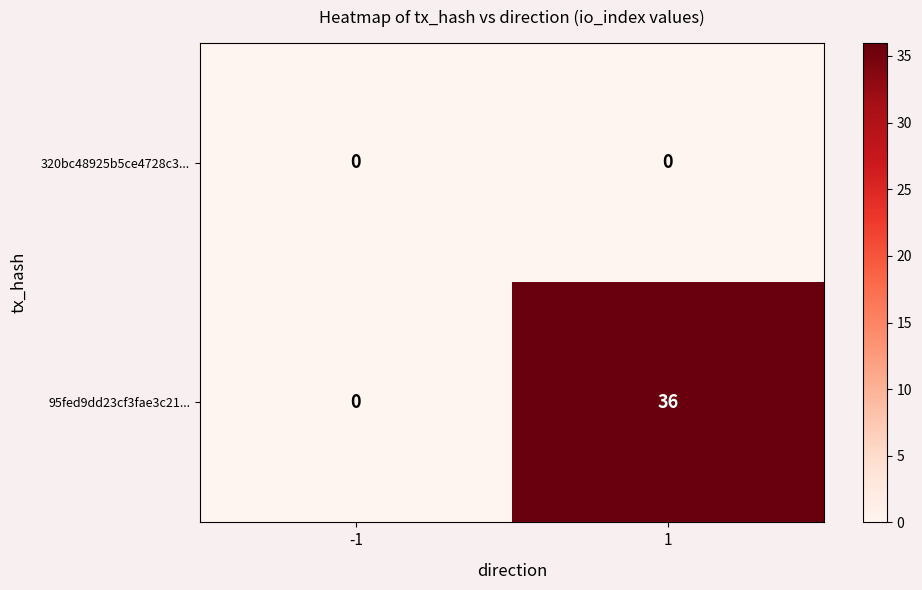

How many distinct data groups are displayed?

2